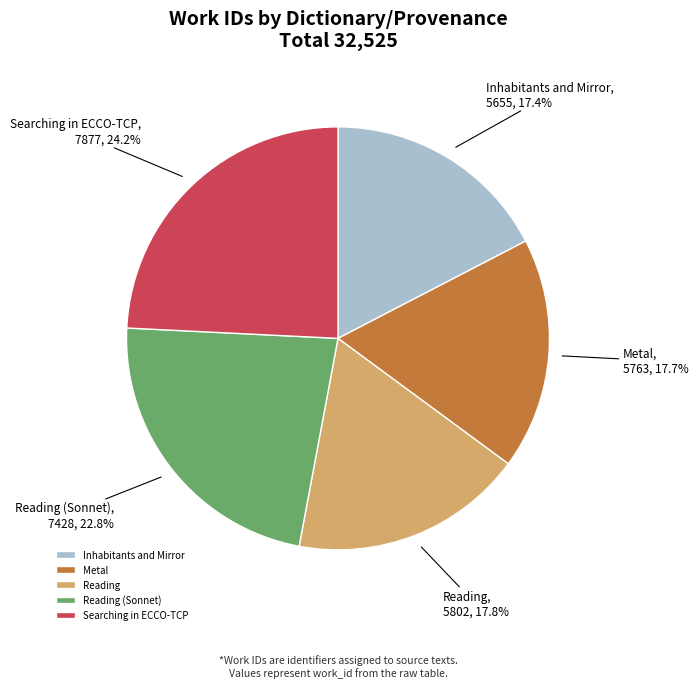

Count the number of slices in the pie.

5